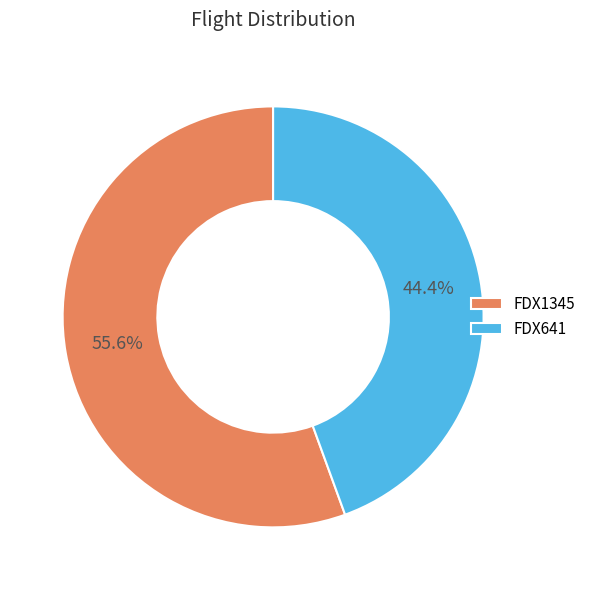

Count the number of slices in the pie.

2